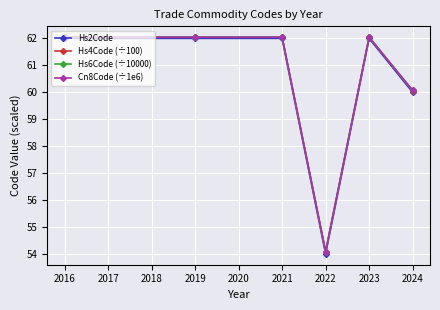

Rank the series at 2019 from highest to lowest value.

Hs6Code (÷10000), Cn8Code (÷1e6), Hs4Code (÷100), Hs2Code